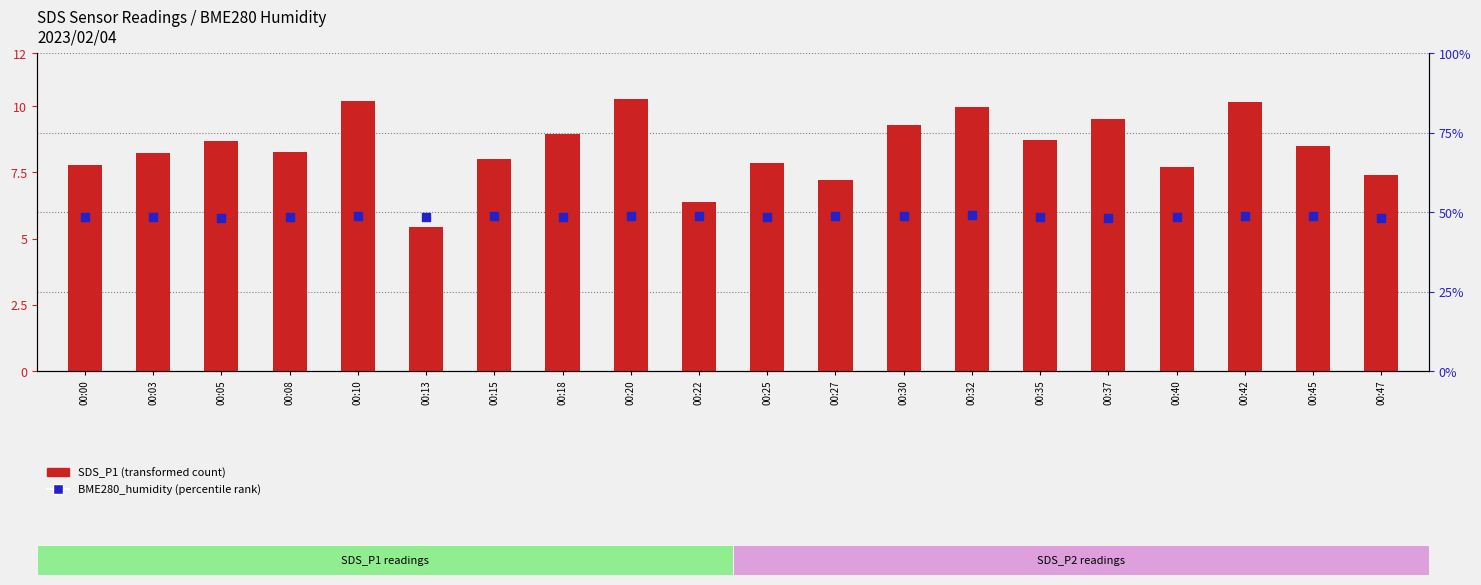

Which series has the largest total across all categories?

BME280_humidity (percentile rank)